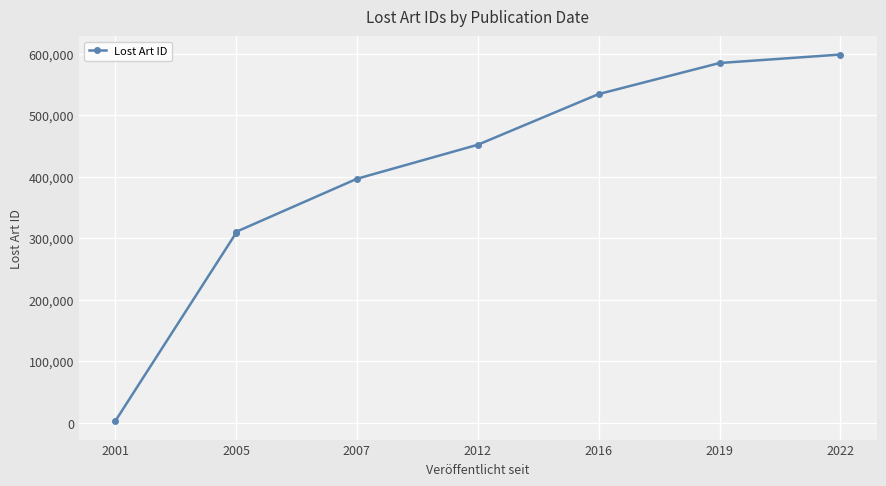

The chart shows a value of 2876 at 2001. True or false?

True